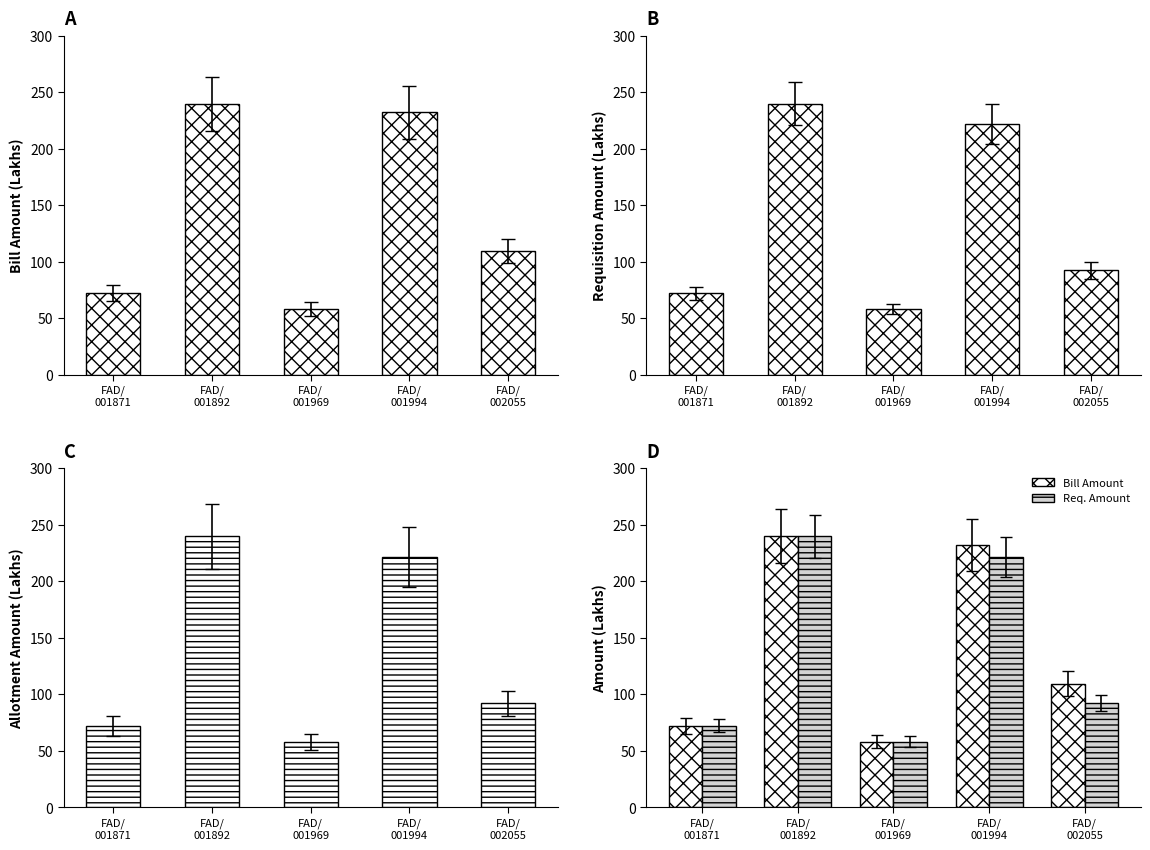

Is it true that Allotment Amount equals 239.8 at FAD/
001892?

True